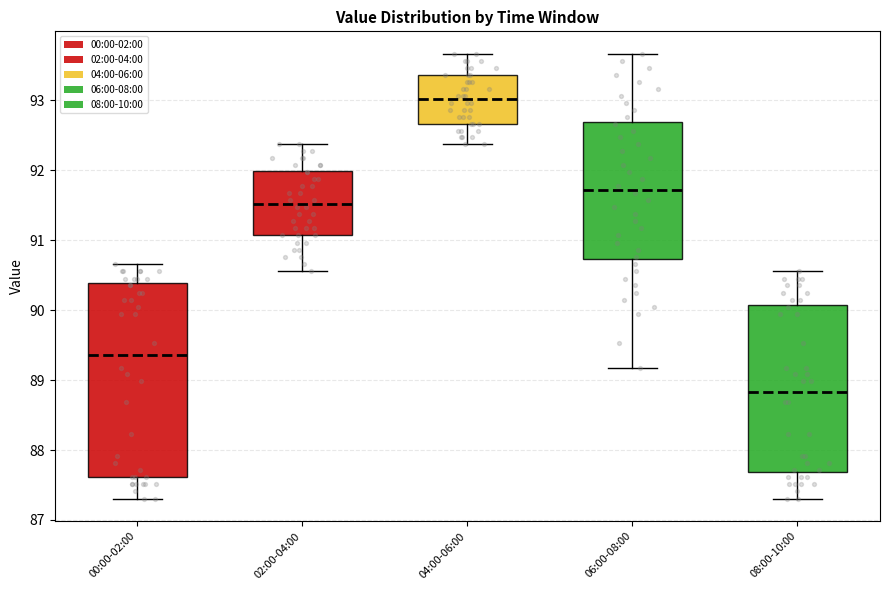

Reading left to right, read every box against the y-axis: the position of its median line, the range the box covers, and the ends of its whiskers. The values are not printed on the chart, so give them approximately, as read against the axis.

00:00-02:00: median 89.4, box 87.6 to 90.4, whiskers 87.3 to 90.7
02:00-04:00: median 91.5, box 91.1 to 92.0, whiskers 90.6 to 92.4
04:00-06:00: median 93.0, box 92.7 to 93.4, whiskers 92.4 to 93.7
06:00-08:00: median 91.7, box 90.7 to 92.7, whiskers 89.2 to 93.7
08:00-10:00: median 88.8, box 87.7 to 90.1, whiskers 87.3 to 90.6